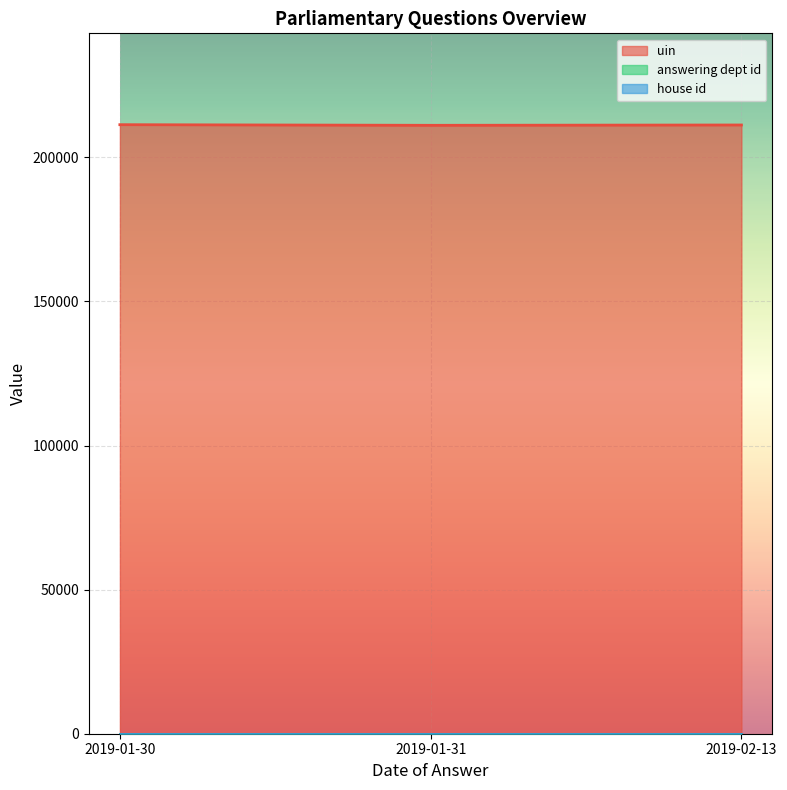

True or false: uin has a value of 211127 at 2019-01-31.

True